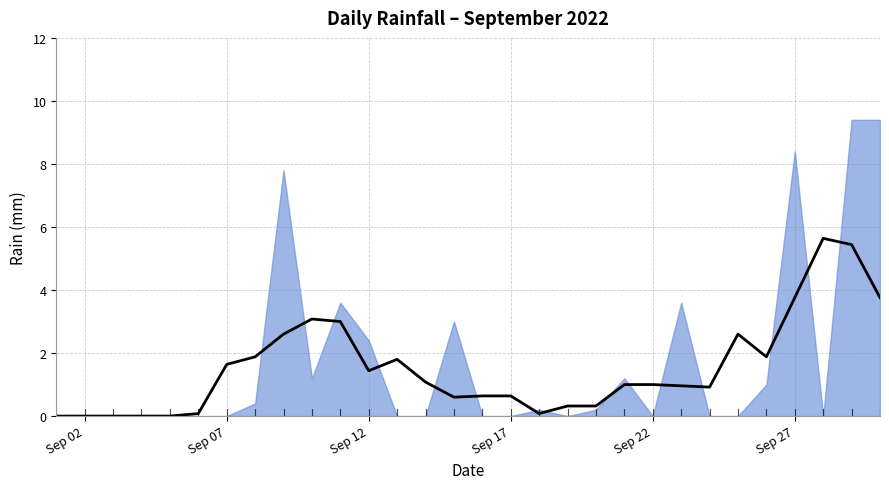

Rank the categories by value from lowest to highest.

2022-09-01, 2022-09-02, 2022-09-03, 2022-09-04, 2022-09-05, 2022-09-06, 2022-09-07, 2022-09-13, 2022-09-14, 2022-09-16, 2022-09-17, 2022-09-19, 2022-09-22, 2022-09-24, 2022-09-25, 2022-09-28, 2022-09-18, 2022-09-20, 2022-09-08, 2022-09-26, 2022-09-10, 2022-09-21, 2022-09-12, 2022-09-15, 2022-09-11, 2022-09-23, 2022-09-09, 2022-09-27, 2022-09-29, 2022-09-30